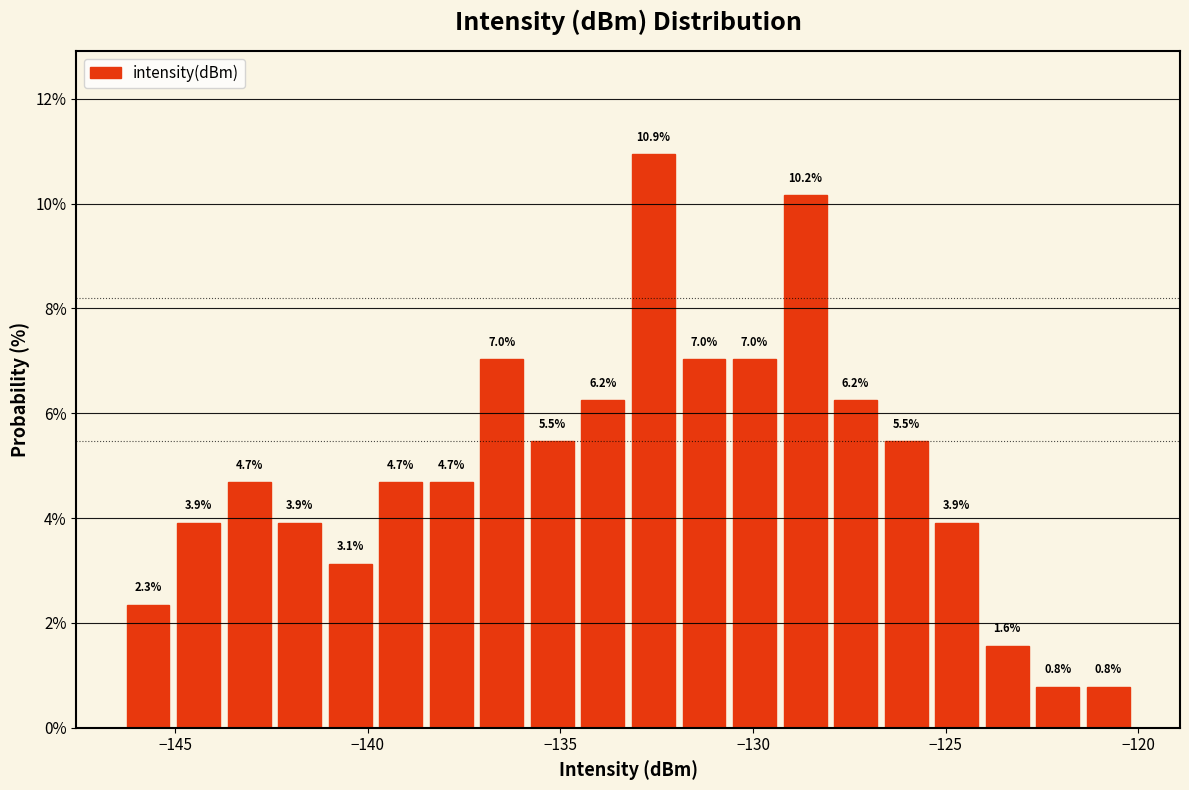

Read against the x-axis, roughly where is the centre of the tallest bar?

-132.5